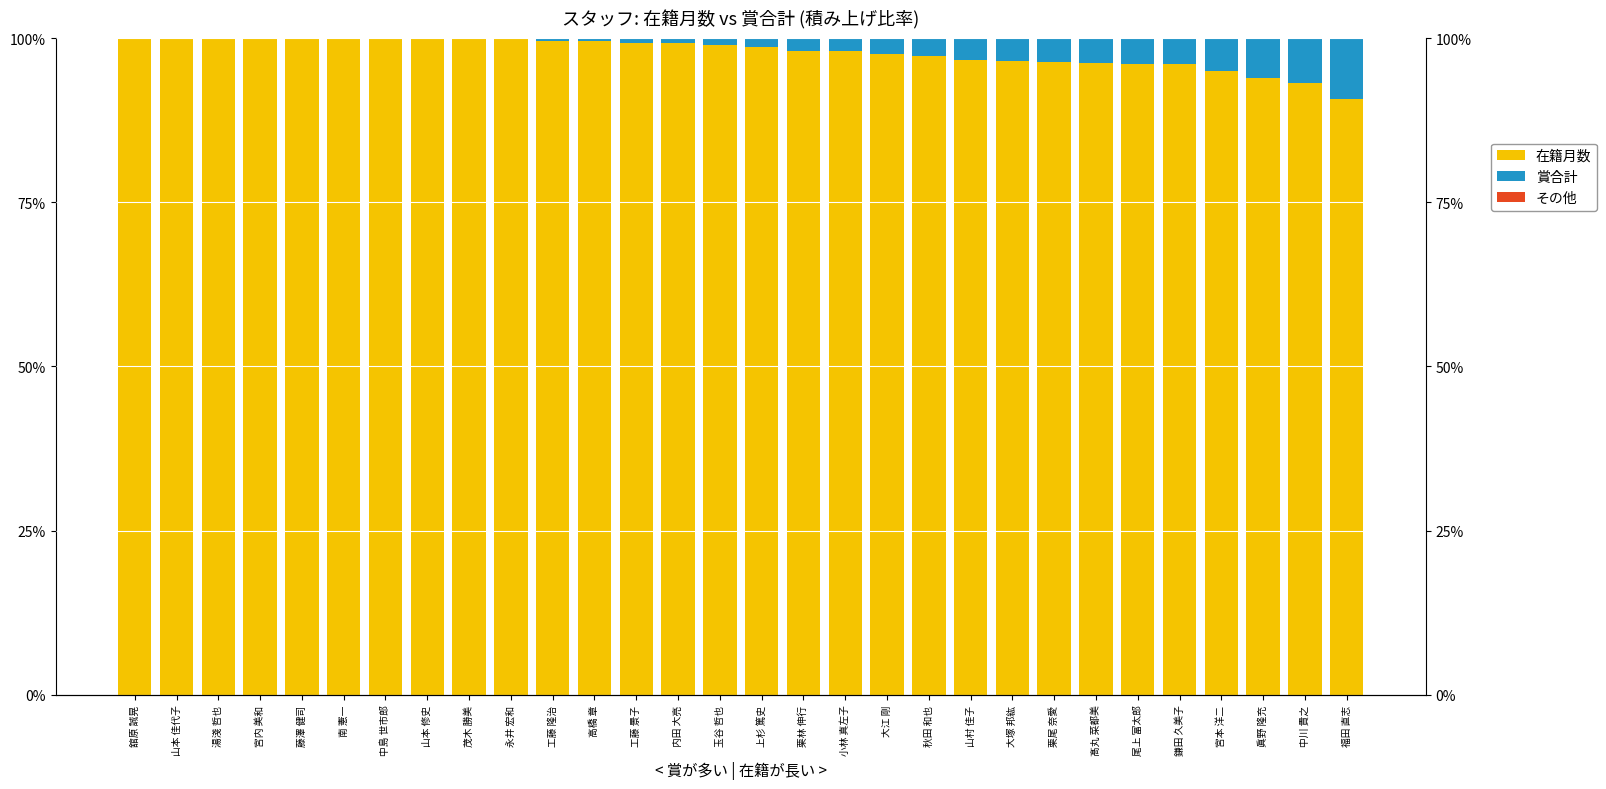

Between 大江 剛 and 福田 直志, which series saw the biggest shift?

在籍月数